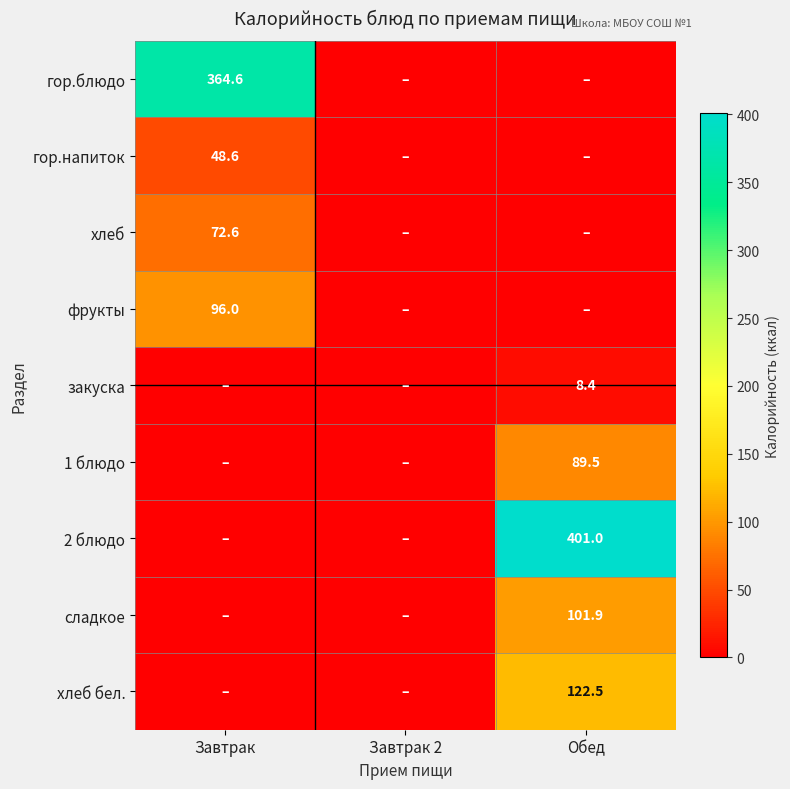

The value of закуска at Обед is 8.4. True or false?

True